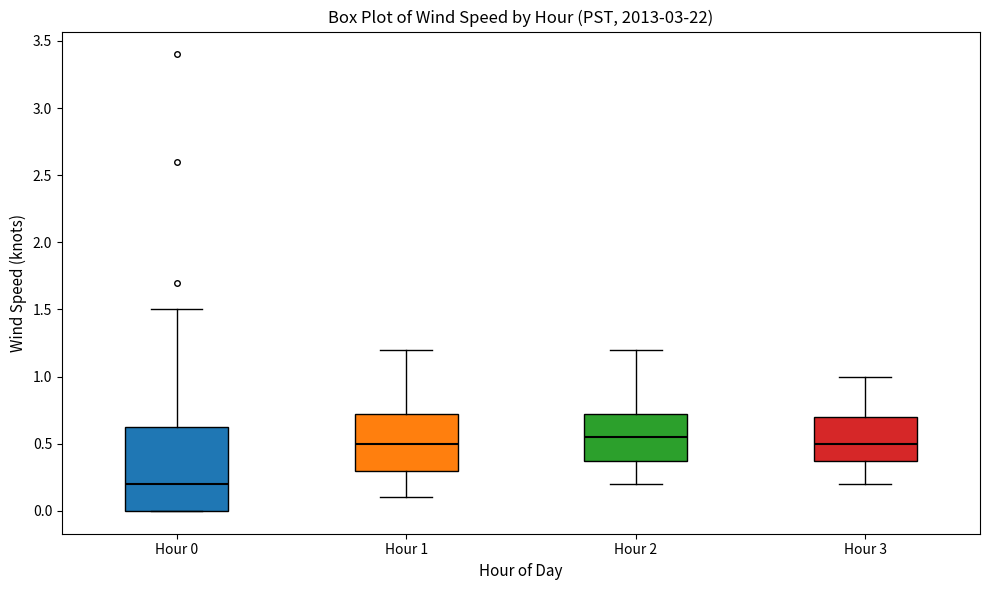

Reading left to right, read every box against the y-axis: the position of its median line, the range the box covers, and the ends of its whiskers. The values are not printed on the chart, so give them approximately, as read against the axis.

Hour 0: median 0.20, box 0.00 to 0.65, whiskers 0.00 to 1.50
Hour 1: median 0.50, box 0.30 to 0.75, whiskers 0.10 to 1.20
Hour 2: median 0.55, box 0.40 to 0.75, whiskers 0.20 to 1.20
Hour 3: median 0.50, box 0.40 to 0.70, whiskers 0.20 to 1.00